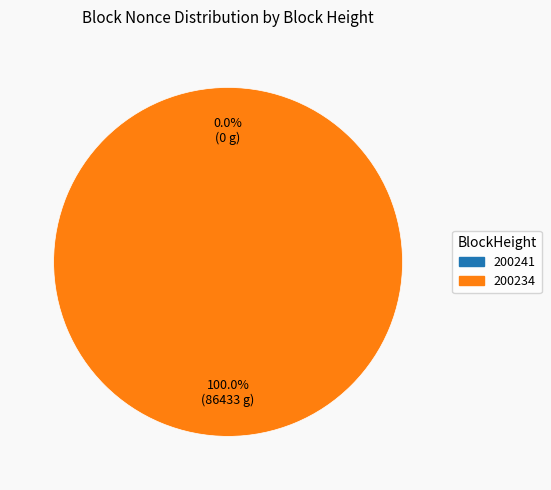

To the nearest percent, what is the difference between the 200241 and 200234 slice percentages?

100%